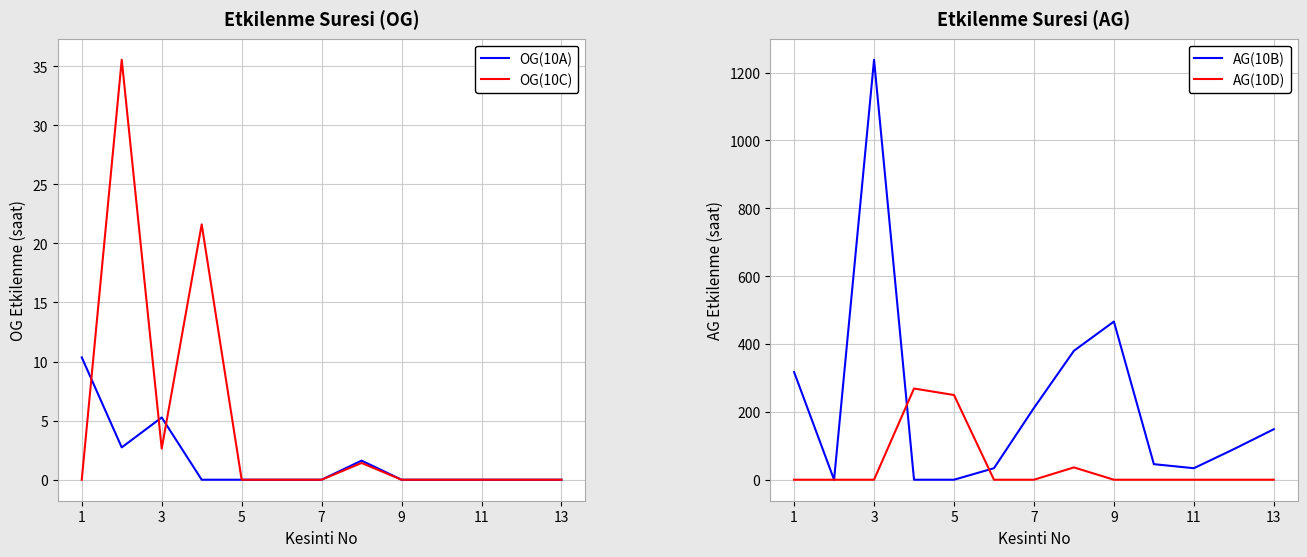

What is the sum of all OG(10C) values?

61.2